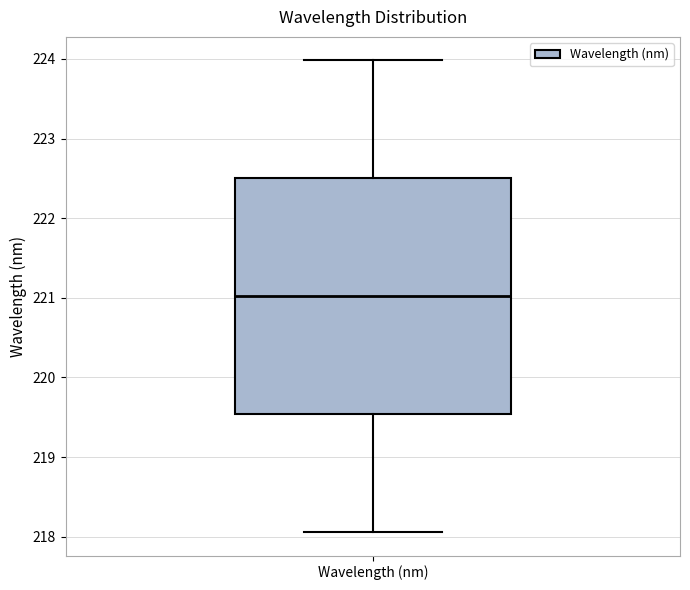

Where is the lower edge of the box for Wavelength (nm) on the y-axis? The values are not printed on the chart, so give them approximately, as read against the axis.

219.5